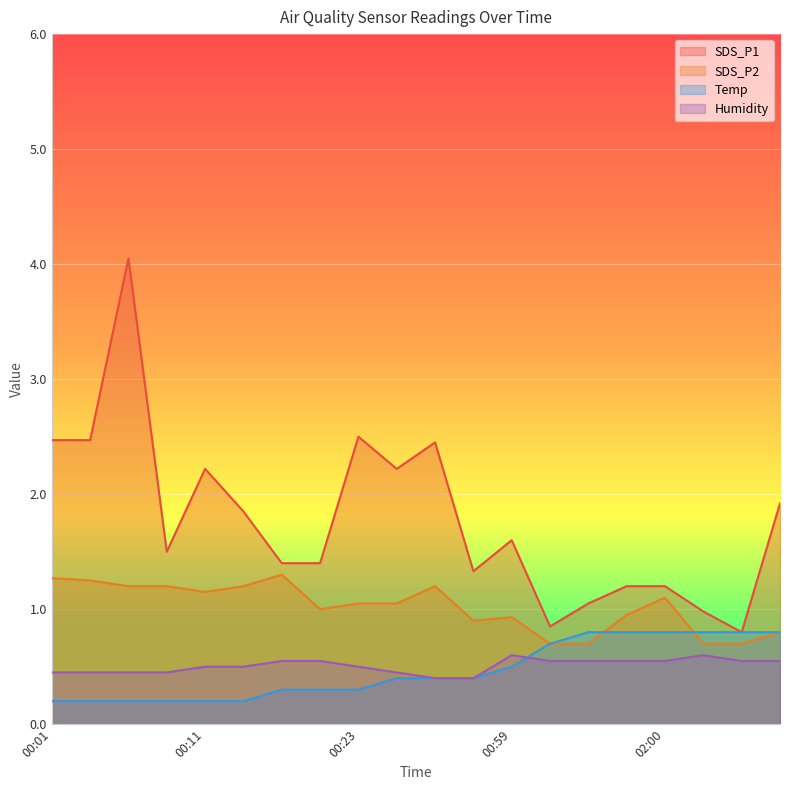

What is the difference between the second highest and minimum values in the SDS_P1 series?

1.7